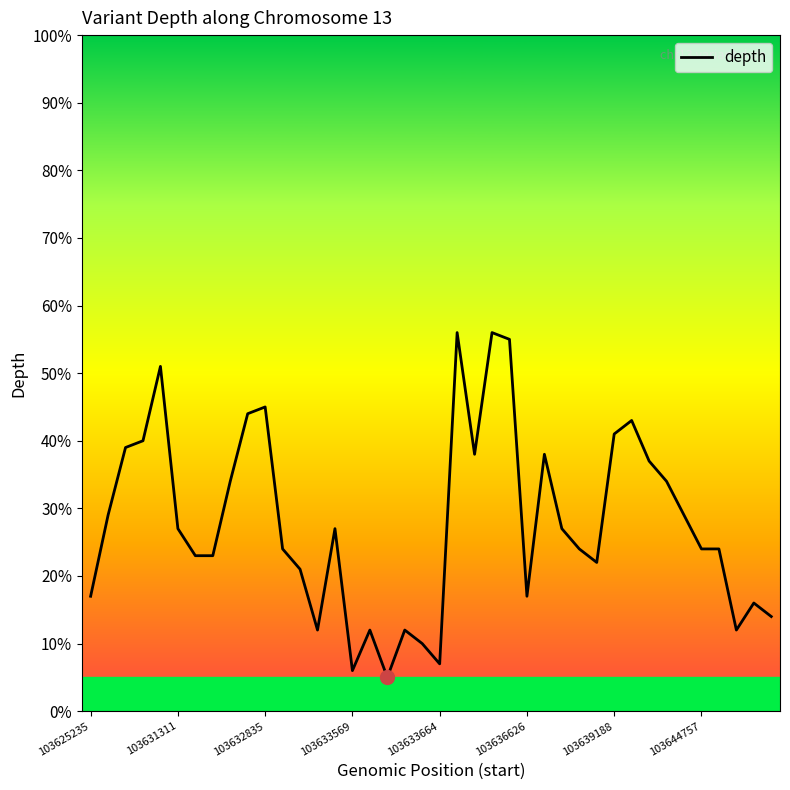

What is the maximum value shown in the chart?

56